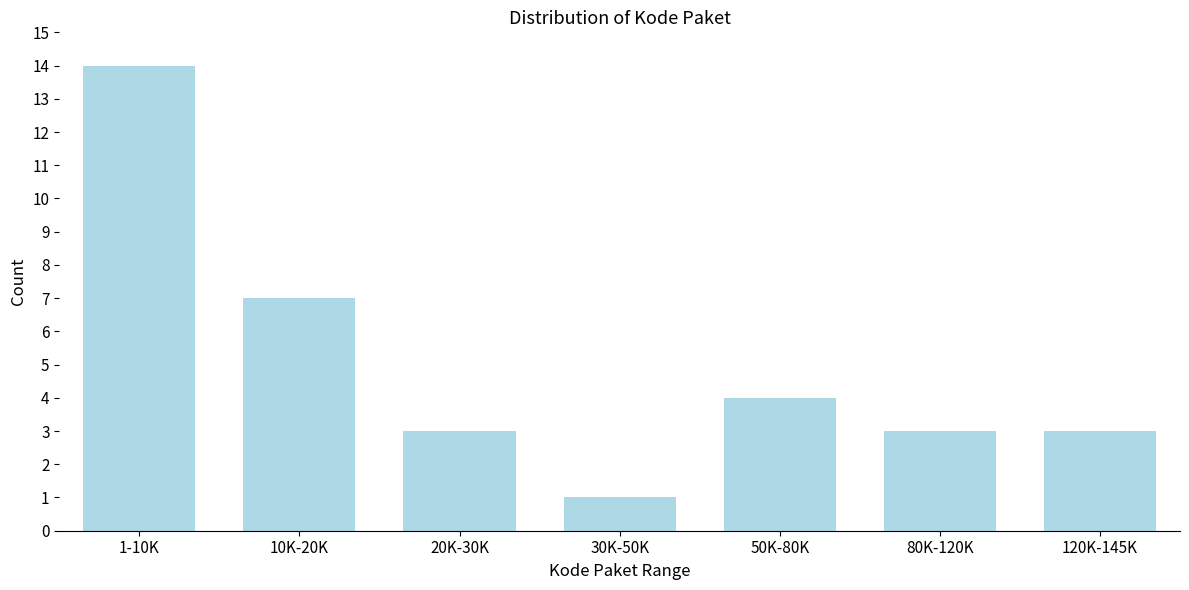

Reading left to right, list all the values displayed in this chart.

14	7	3	1	4	3	3